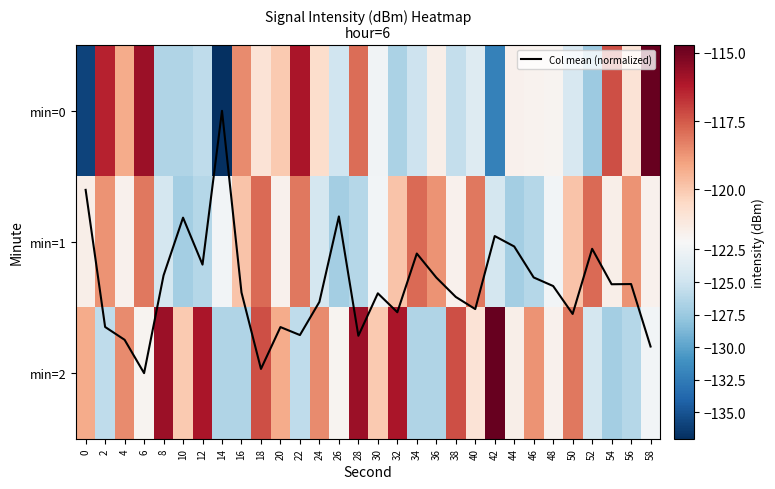

Which category has the lowest value in the min=2 series?

54